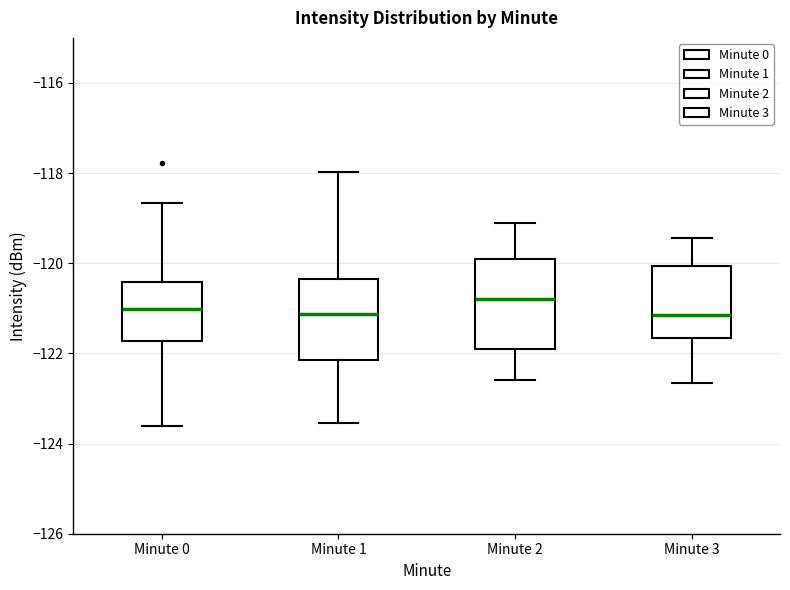

Which box is the tallest, from its lower edge to its upper edge?

Minute 2